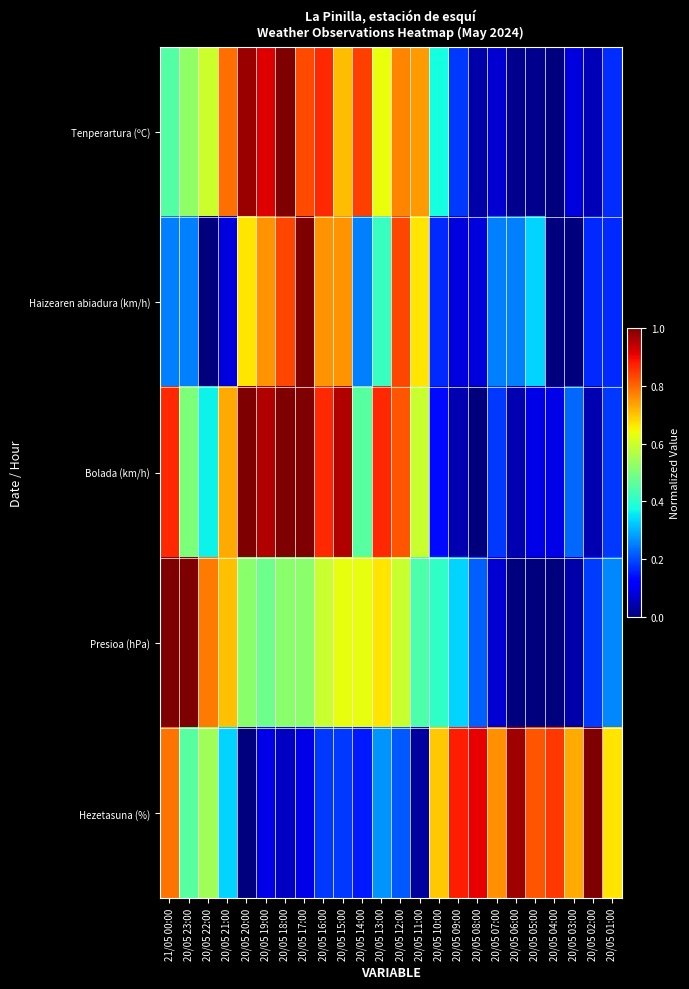

Reading right to left, what are all the values shown in this chart?

Tenperartura (ºC): 20/05 01:00=0.2	20/05 02:00=0.0	20/05 03:00=0.1	20/05 04:00=0.0	20/05 05:00=0.0	20/05 06:00=0.0	20/05 07:00=0.1	20/05 08:00=0.0	20/05 09:00=0.2	20/05 10:00=0.4	20/05 11:00=0.7	20/05 12:00=0.8	20/05 13:00=0.6	20/05 14:00=0.8	20/05 15:00=0.7	20/05 16:00=0.9	20/05 17:00=0.8	20/05 18:00=1.0	20/05 19:00=0.9	20/05 20:00=1.0	20/05 21:00=0.8	20/05 22:00=0.6	20/05 23:00=0.5	21/05 00:00=0.5
Haizearen abiadura (km/h): 20/05 01:00=0.2	20/05 02:00=0.2	20/05 03:00=0.0	20/05 04:00=0.0	20/05 05:00=0.3	20/05 06:00=0.2	20/05 07:00=0.2	20/05 08:00=0.1	20/05 09:00=0.1	20/05 10:00=0.2	20/05 11:00=0.7	20/05 12:00=0.8	20/05 13:00=0.4	20/05 14:00=0.2	20/05 15:00=0.8	20/05 16:00=0.8	20/05 17:00=1.0	20/05 18:00=0.8	20/05 19:00=0.8	20/05 20:00=0.7	20/05 21:00=0.1	20/05 22:00=0.0	20/05 23:00=0.2	21/05 00:00=0.2
Bolada (km/h): 20/05 01:00=0.2	20/05 02:00=0.0	20/05 03:00=0.2	20/05 04:00=0.1	20/05 05:00=0.1	20/05 06:00=0.0	20/05 07:00=0.2	20/05 08:00=0.0	20/05 09:00=0.0	20/05 10:00=0.1	20/05 11:00=0.6	20/05 12:00=0.8	20/05 13:00=0.9	20/05 14:00=0.5	20/05 15:00=1.0	20/05 16:00=0.9	20/05 17:00=1.0	20/05 18:00=1.0	20/05 19:00=1.0	20/05 20:00=1.0	20/05 21:00=0.7	20/05 22:00=0.4	20/05 23:00=0.5	21/05 00:00=0.9
Presioa (hPa): 20/05 01:00=0.3	20/05 02:00=0.2	20/05 03:00=0.0	20/05 04:00=0.0	20/05 05:00=0.0	20/05 06:00=0.0	20/05 07:00=0.1	20/05 08:00=0.2	20/05 09:00=0.3	20/05 10:00=0.4	20/05 11:00=0.4	20/05 12:00=0.6	20/05 13:00=0.7	20/05 14:00=0.6	20/05 15:00=0.6	20/05 16:00=0.6	20/05 17:00=0.5	20/05 18:00=0.5	20/05 19:00=0.5	20/05 20:00=0.5	20/05 21:00=0.7	20/05 22:00=0.8	20/05 23:00=1.0	21/05 00:00=1.0
Hezetasuna (%): 20/05 01:00=0.7	20/05 02:00=1.0	20/05 03:00=0.7	20/05 04:00=0.8	20/05 05:00=0.8	20/05 06:00=1.0	20/05 07:00=0.8	20/05 08:00=0.9	20/05 09:00=0.9	20/05 10:00=0.7	20/05 11:00=0.0	20/05 12:00=0.2	20/05 13:00=0.3	20/05 14:00=0.2	20/05 15:00=0.2	20/05 16:00=0.2	20/05 17:00=0.1	20/05 18:00=0.1	20/05 19:00=0.1	20/05 20:00=0.0	20/05 21:00=0.3	20/05 22:00=0.5	20/05 23:00=0.5	21/05 00:00=0.8